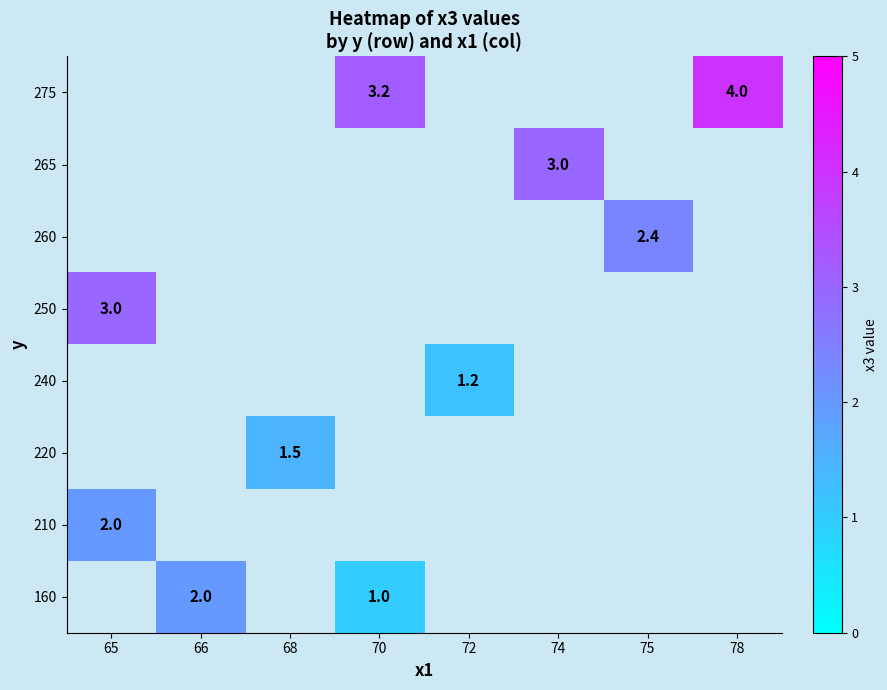

Between 75 and 74, which is larger?

74